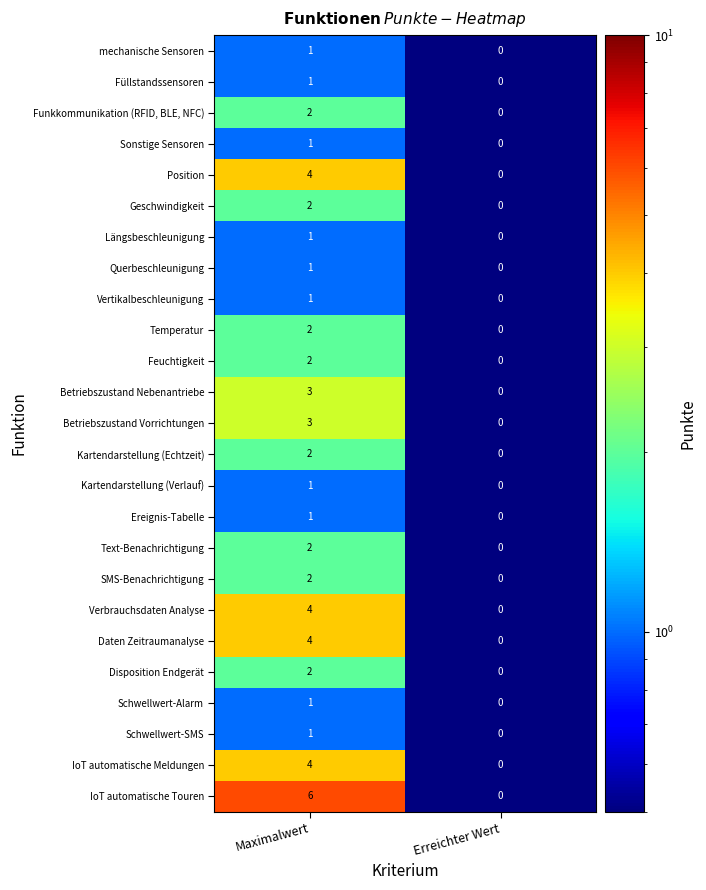

Which series has the largest range (max minus min)?

IoT automatische Touren